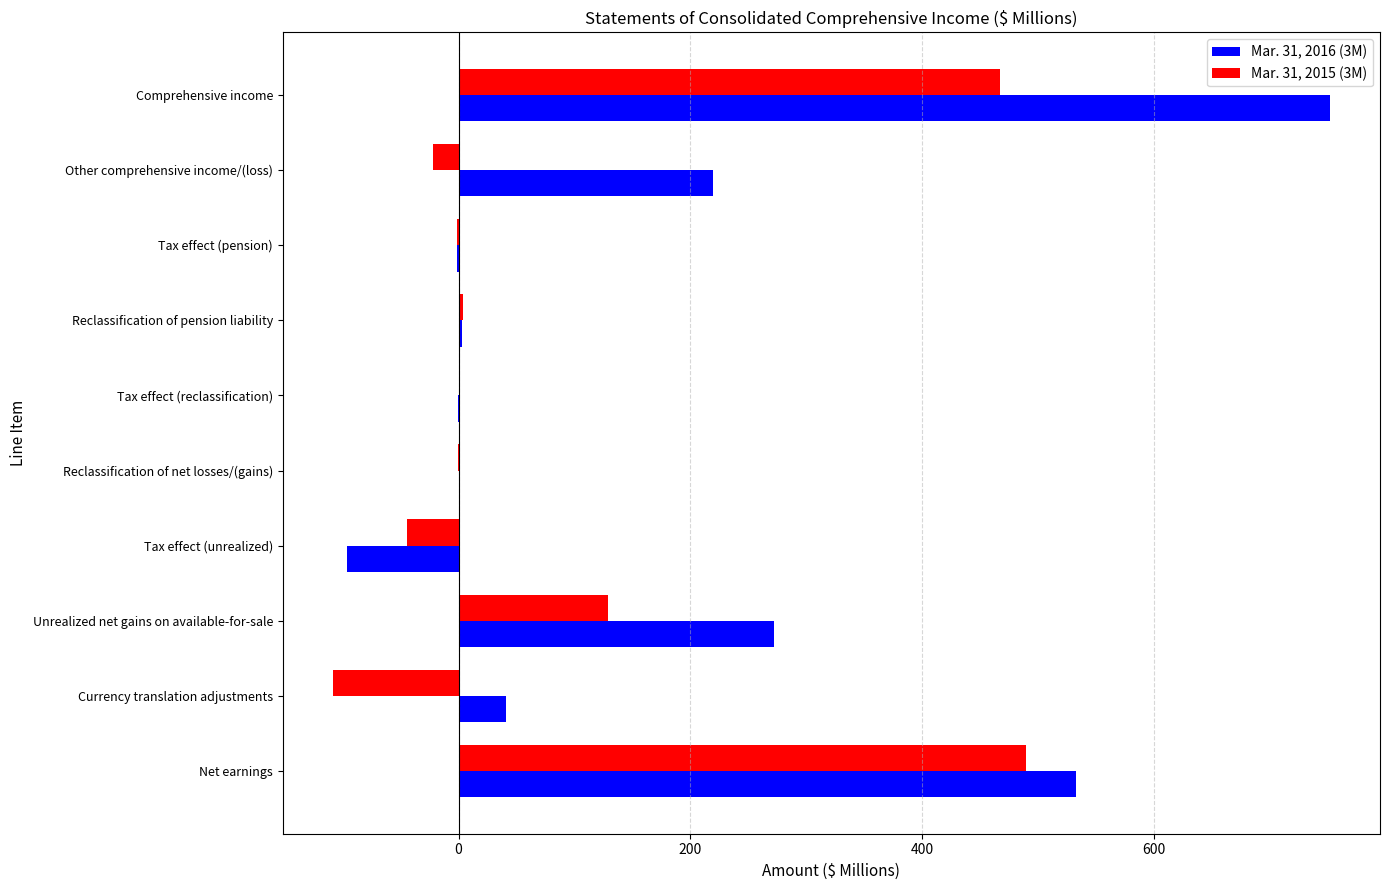

The value of Mar. 31, 2016 (3M) at Comprehensive income is 1094.0. True or false?

False